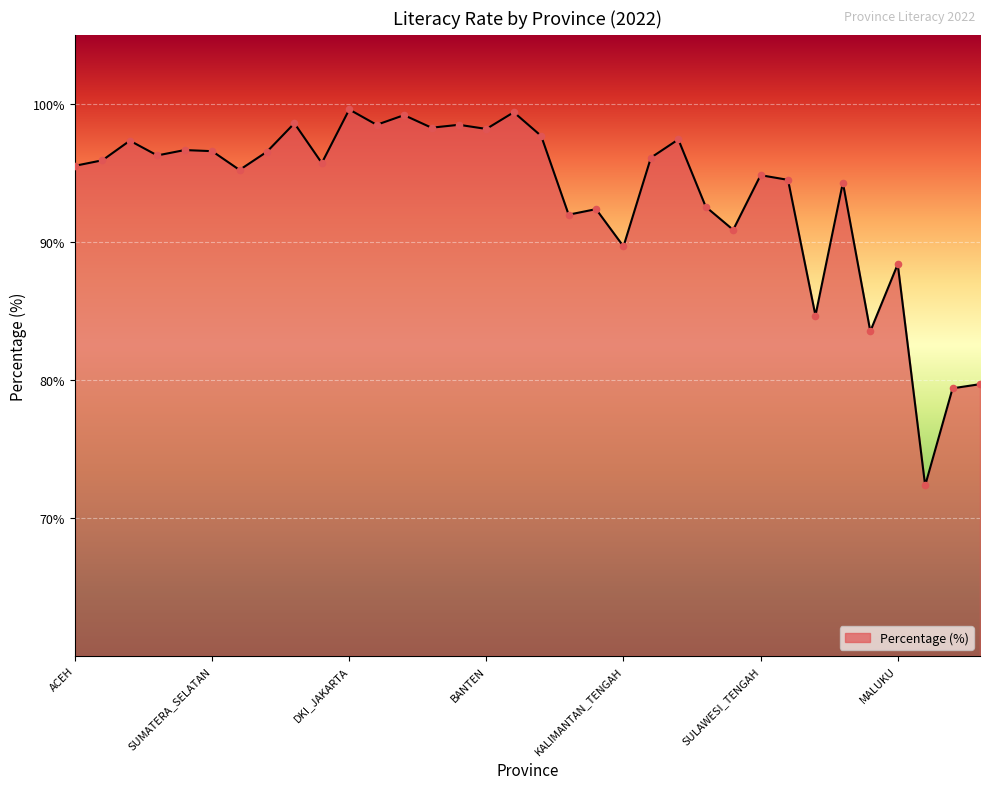

What is the greatest value displayed?

99.6